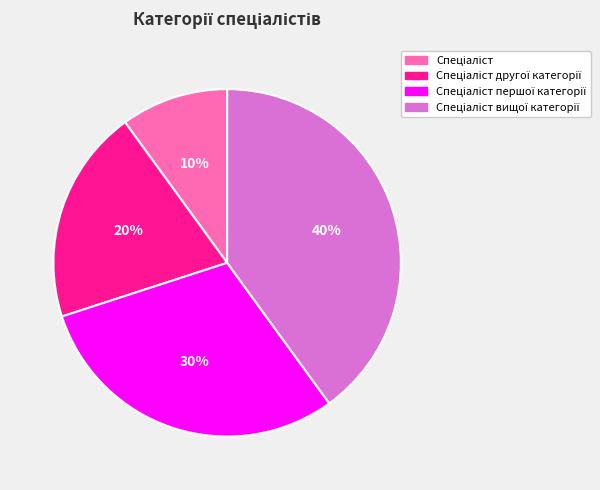

Is there any slice that represents more than half of the pie?

No